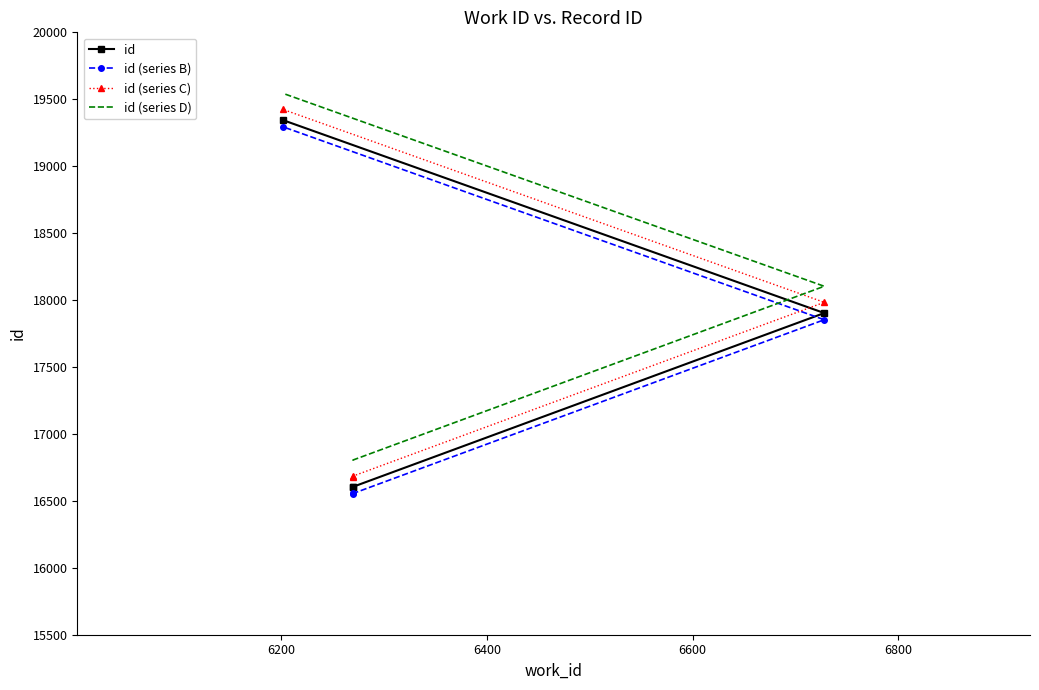

List the series in order of their peak value, highest first.

id (series D), id (series C), id, id (series B)